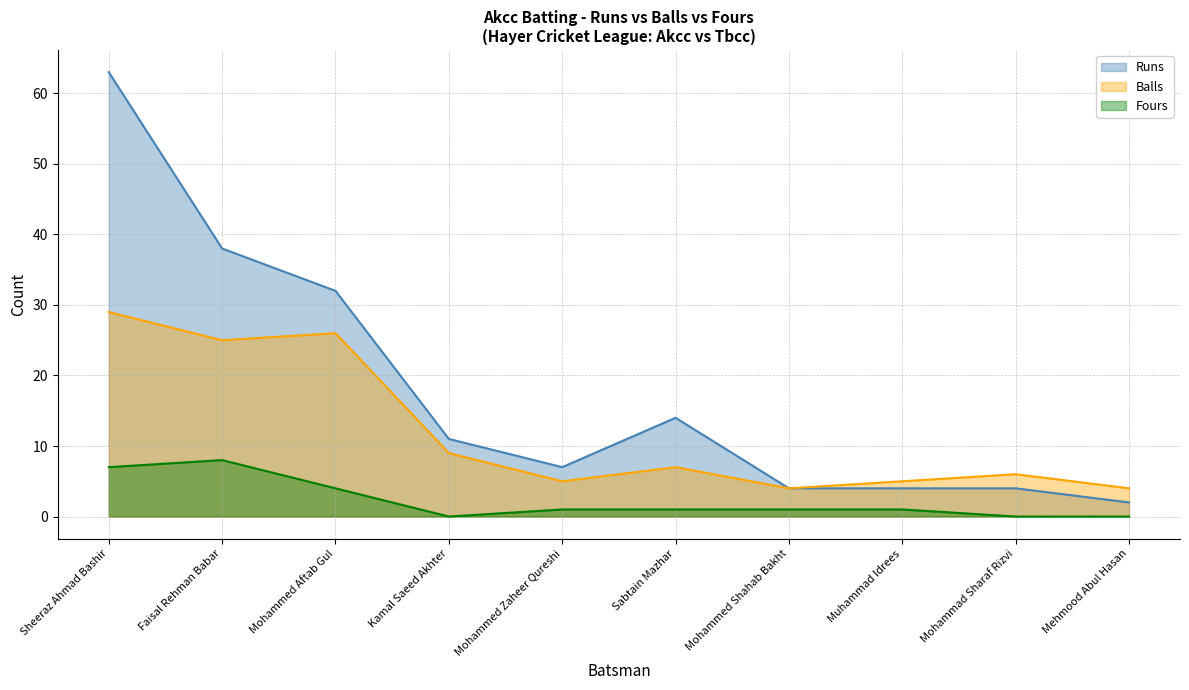

At Muhammad Idrees, list the series in order from largest to smallest.

Balls, Runs, Fours